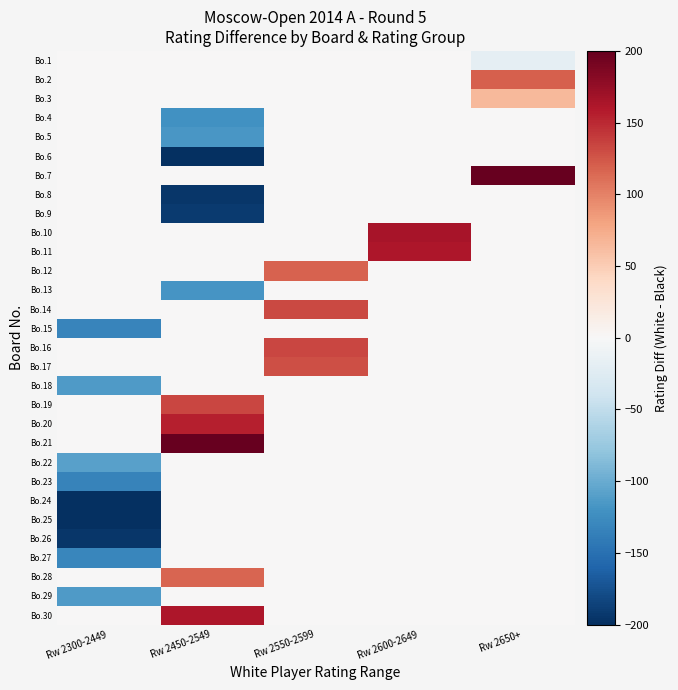

Between Rw 2650+ and Rw 2600-2649, which is larger?

Rw 2600-2649